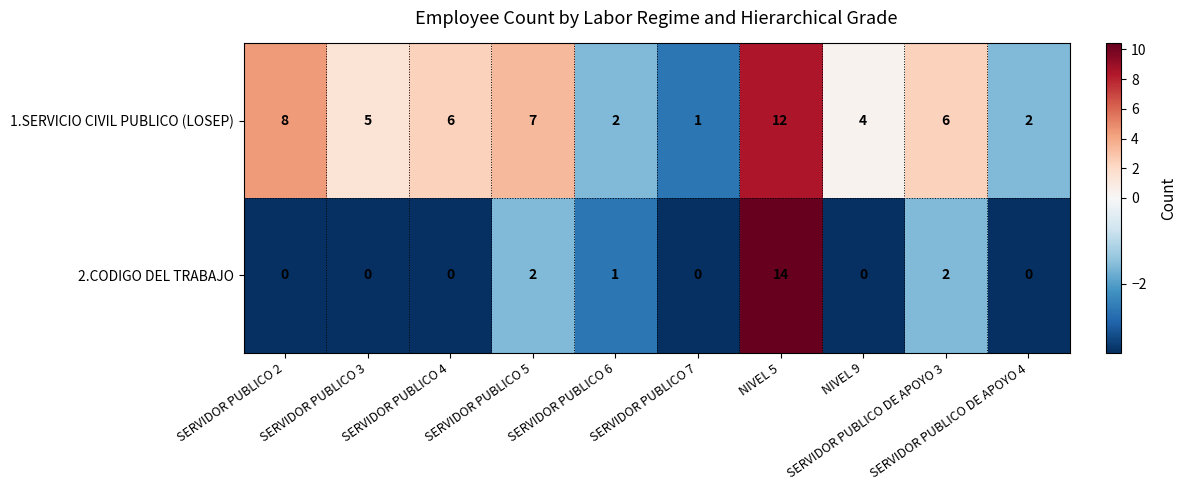

Which series changed the most between SERVIDOR PUBLICO 3 and SERVIDOR PUBLICO 7?

1.SERVICIO CIVIL PUBLICO (LOSEP)